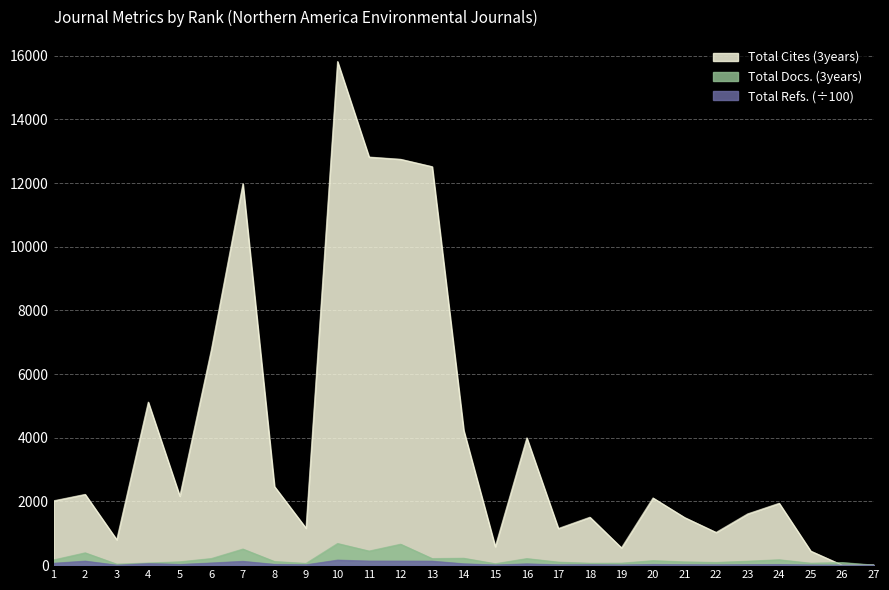

Where is the first local minimum for Total Refs.?

3